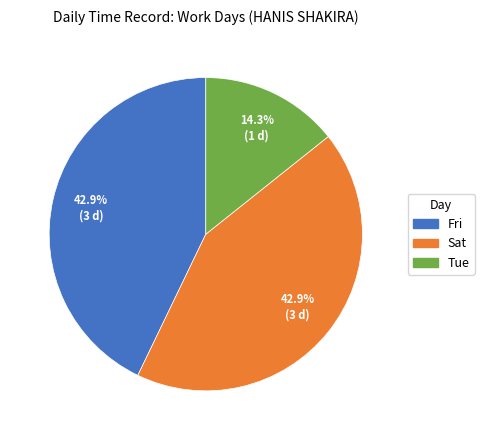

How many slices are in this pie chart?

3